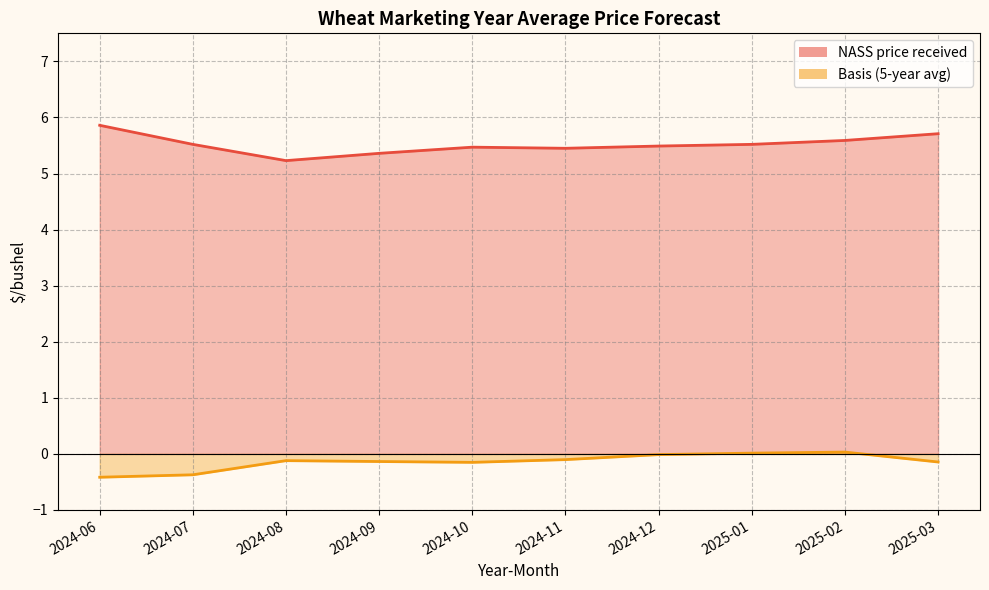

True or false: NASS price received and Basis (5-year avg) cross at least once.

False